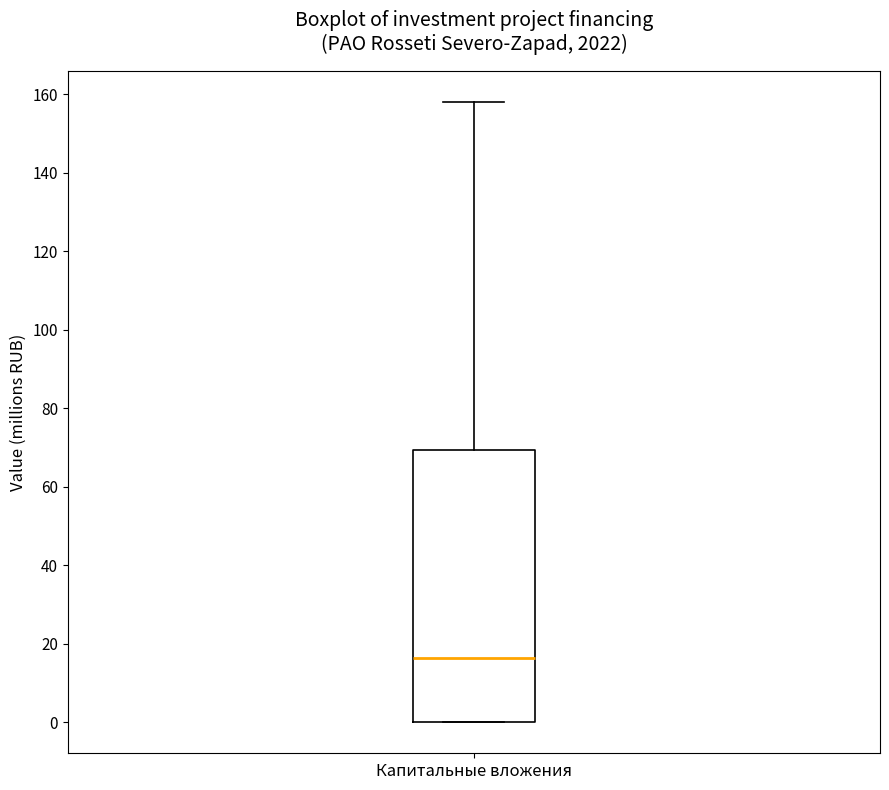

Where is the upper edge of the box for Капитальные вложения on the y-axis? The values are not printed on the chart, so give them approximately, as read against the axis.

70